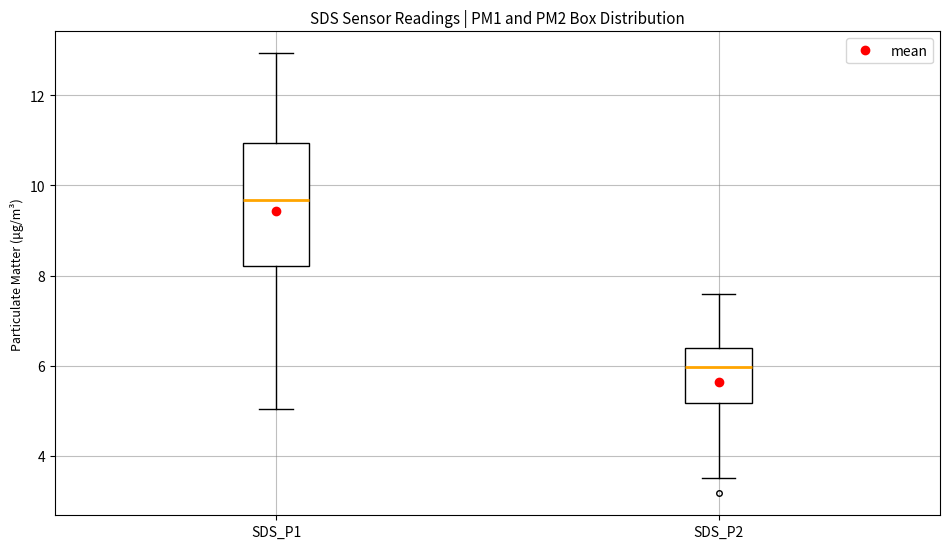

Where is the lower edge of the box for SDS_P2 on the y-axis? The values are not printed on the chart, so give them approximately, as read against the axis.

5.2